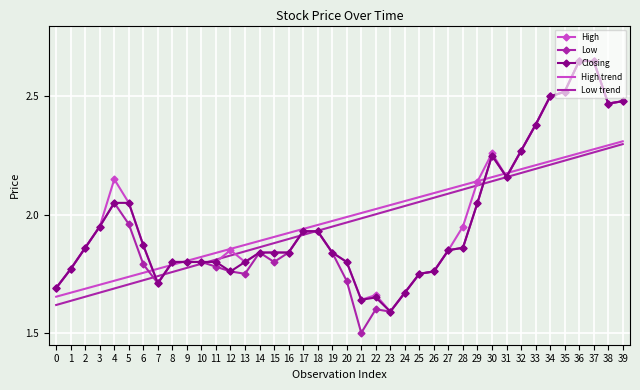

Which series has the widest spread of values?

Low